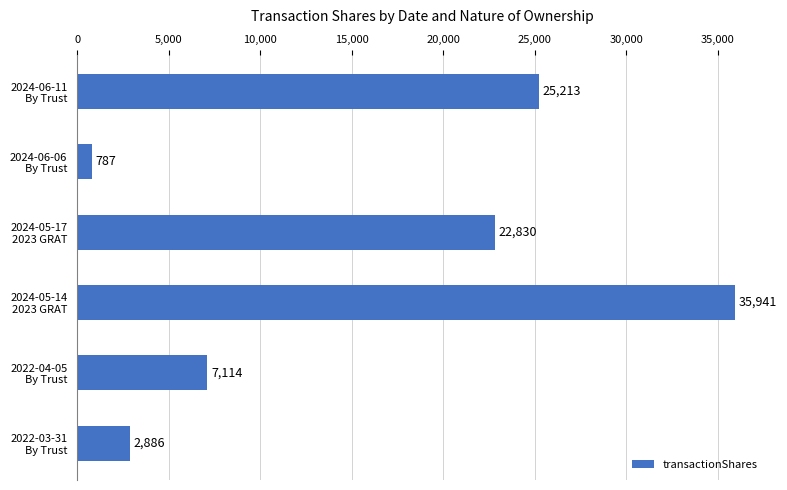

What is the sum of all values?

94771